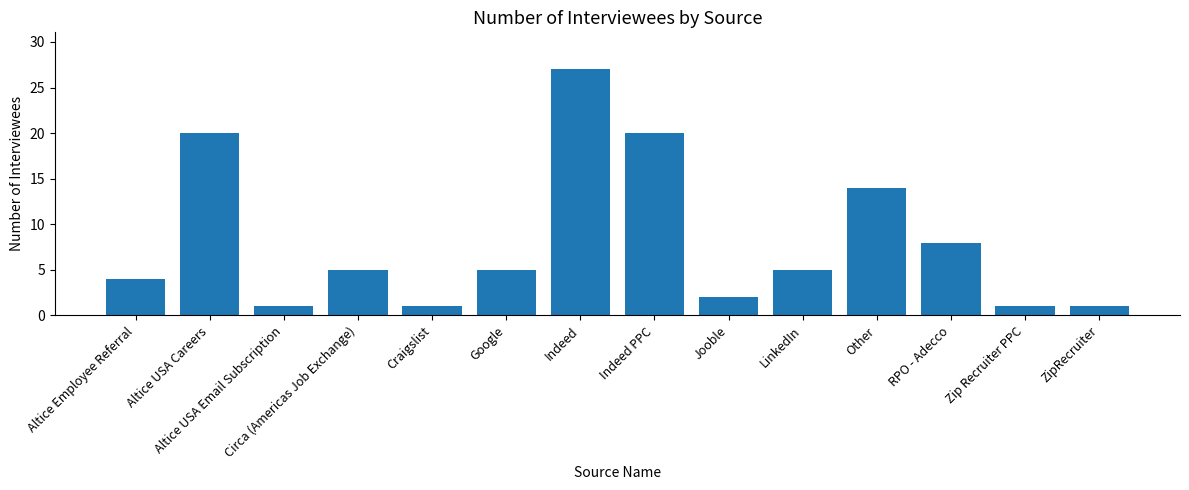

What is the difference between the maximum and minimum values?

26